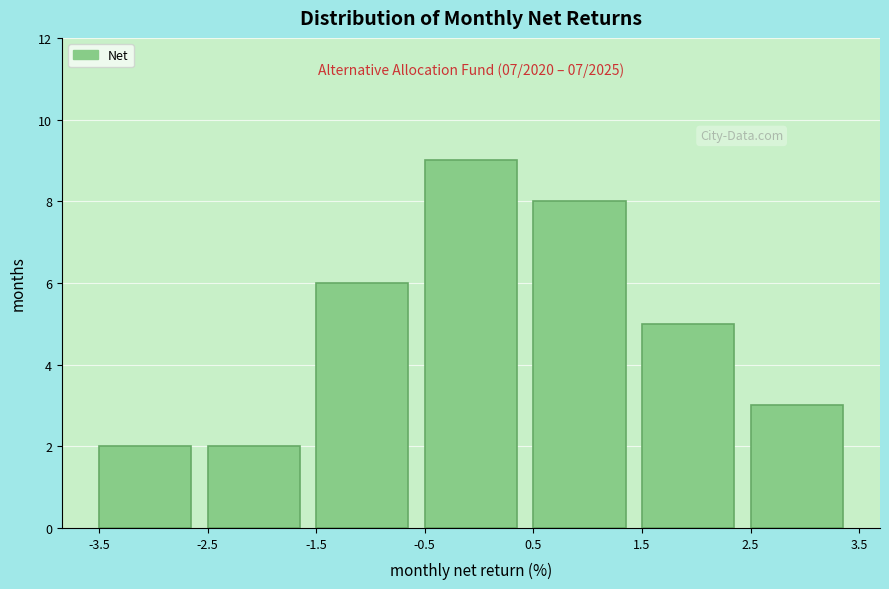

Which range on the x-axis has the tallest bar?

-0.5 to 0.5